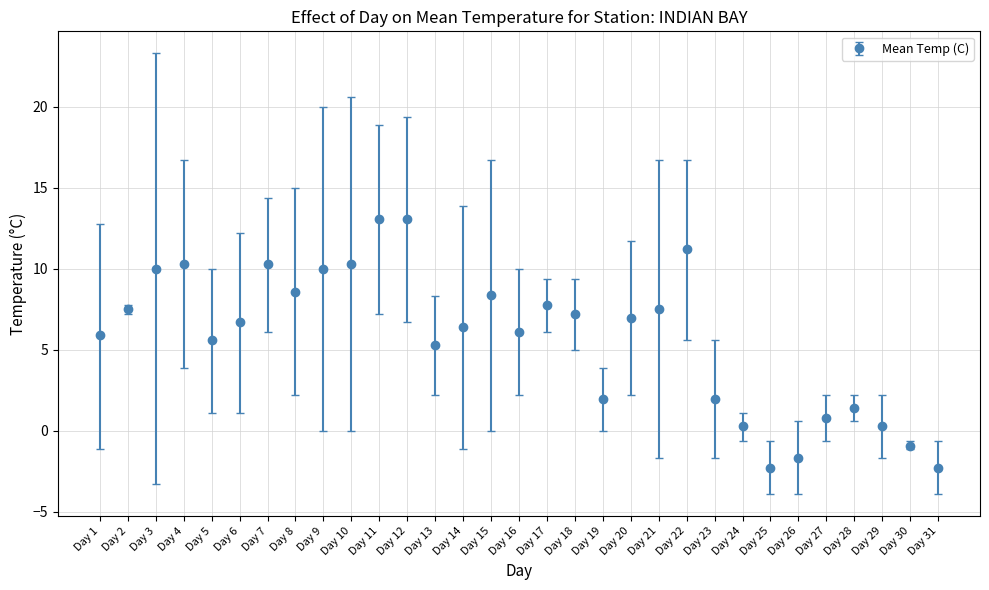

What is the greatest value displayed?

13.1